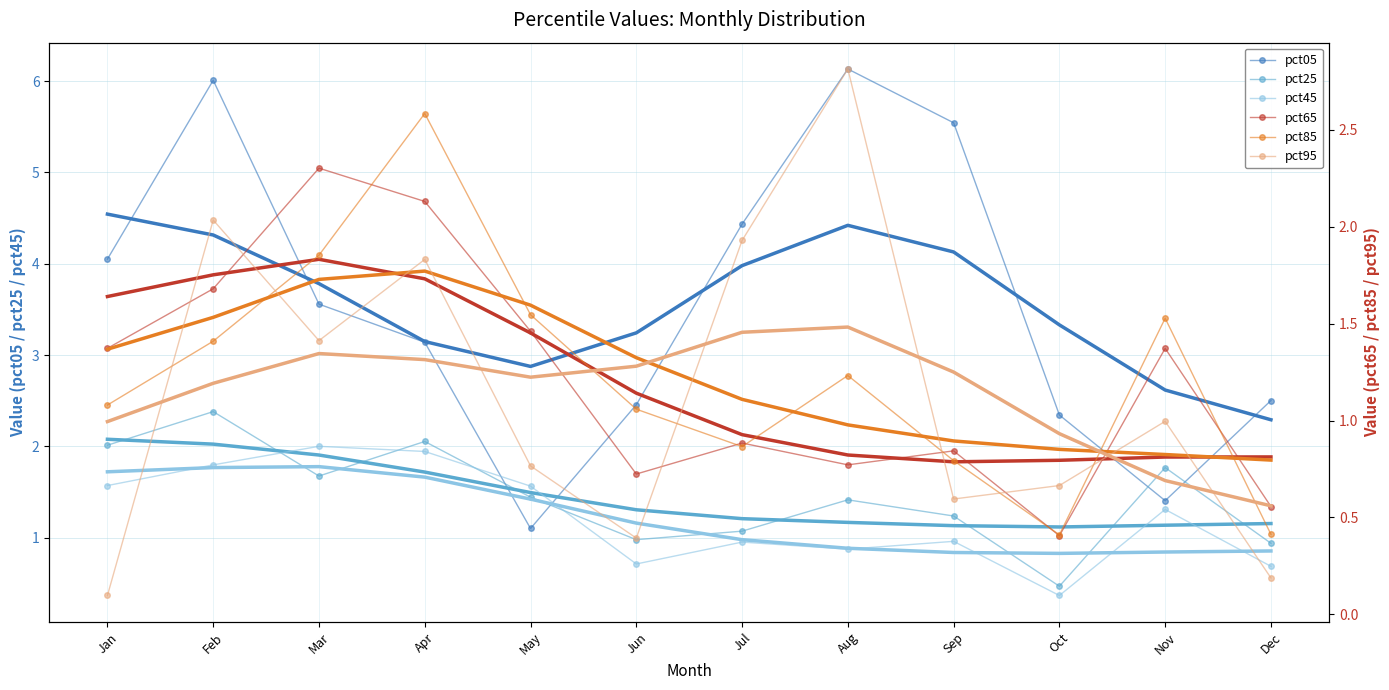

The pct85 series shows 1.5 at Jun. True or false?

False